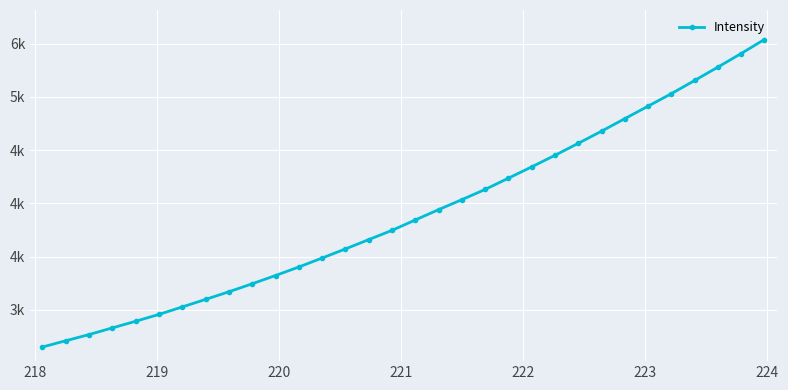

Is this an area chart (filled region under the line)?

No